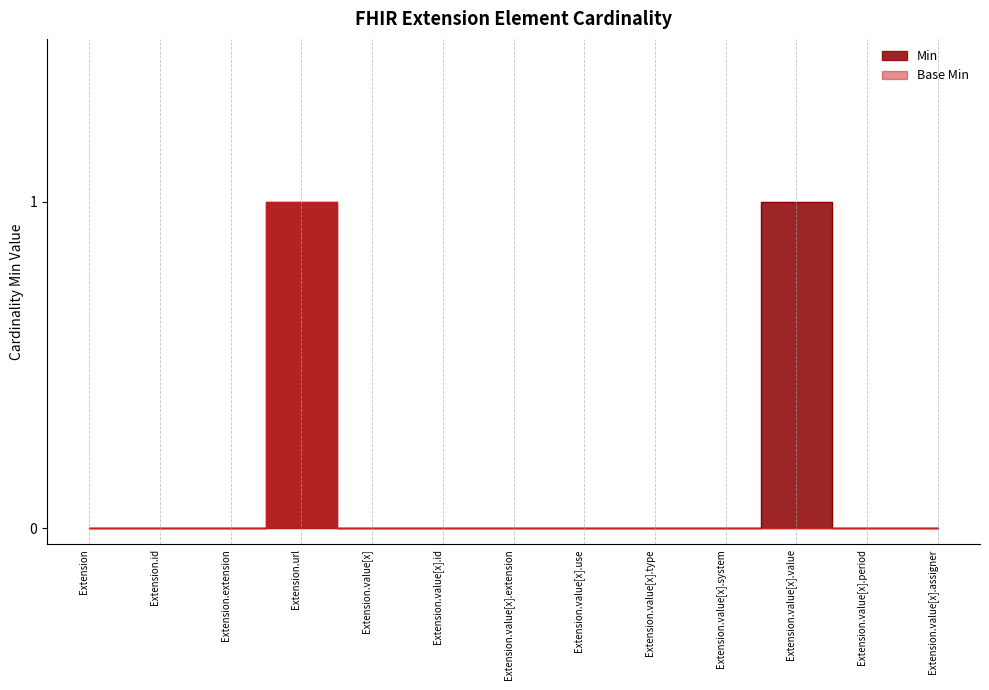

List the series in order of their peak value, highest first.

Min, Base Min